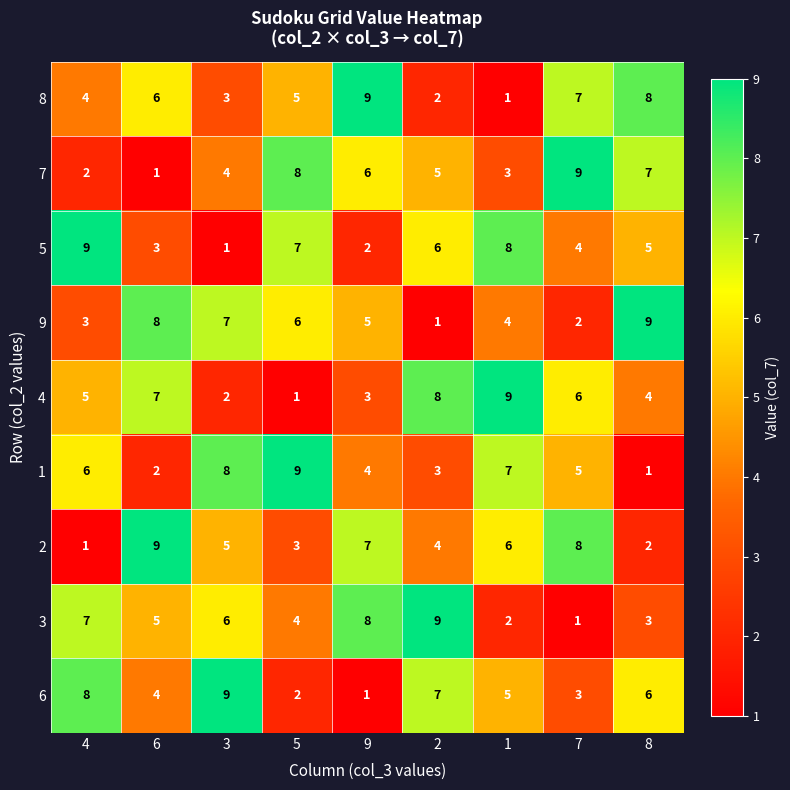

How many 8 values are between 3 and 7?

5